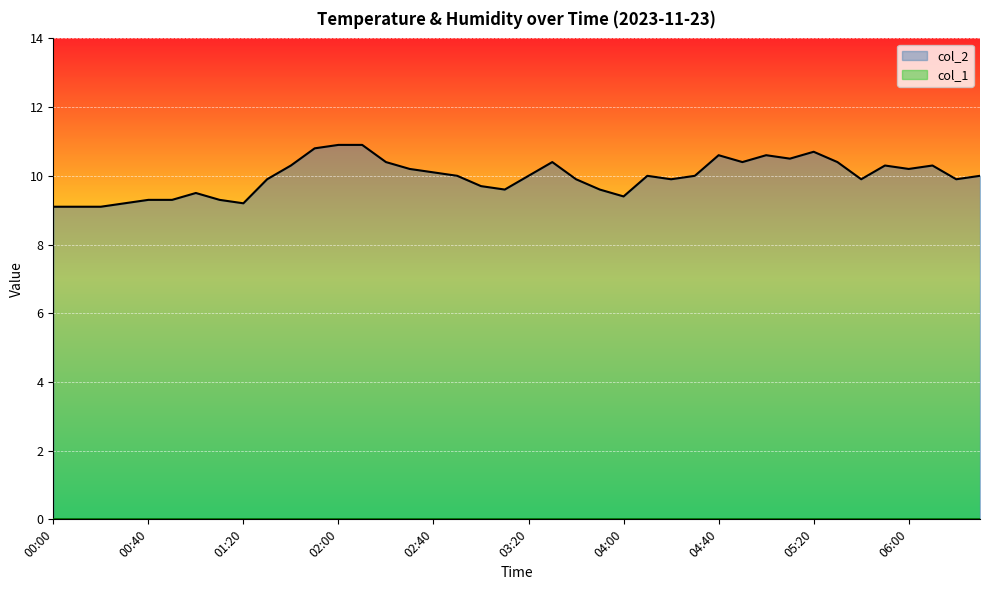

Reading left to right, what are all the values shown in this chart?

00:00=9.1	00:10=9.1	00:20=9.1	00:30=9.2	00:40=9.3	00:50=9.3	01:00=9.5	01:10=9.3	01:20=9.2	01:30=9.9	01:40=10.3	01:50=10.8	02:00=10.9	02:10=10.9	02:20=10.4	02:30=10.2	02:40=10.1	02:50=10.0	03:00=9.7	03:10=9.6	03:20=10.0	03:30=10.4	03:40=9.9	03:50=9.6	04:00=9.4	04:10=10.0	04:20=9.9	04:30=10.0	04:40=10.6	04:50=10.4	05:00=10.6	05:10=10.5	05:20=10.7	05:30=10.4	05:40=9.9	05:50=10.3	06:00=10.2	06:10=10.3	06:20=9.9	06:30=10.0